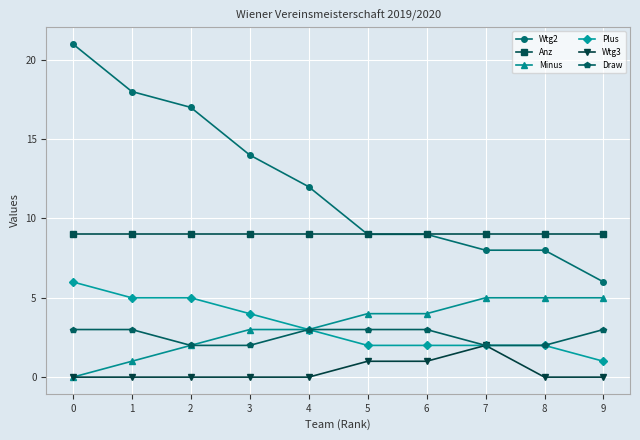

Which series has the largest range (max minus min)?

Wtg2